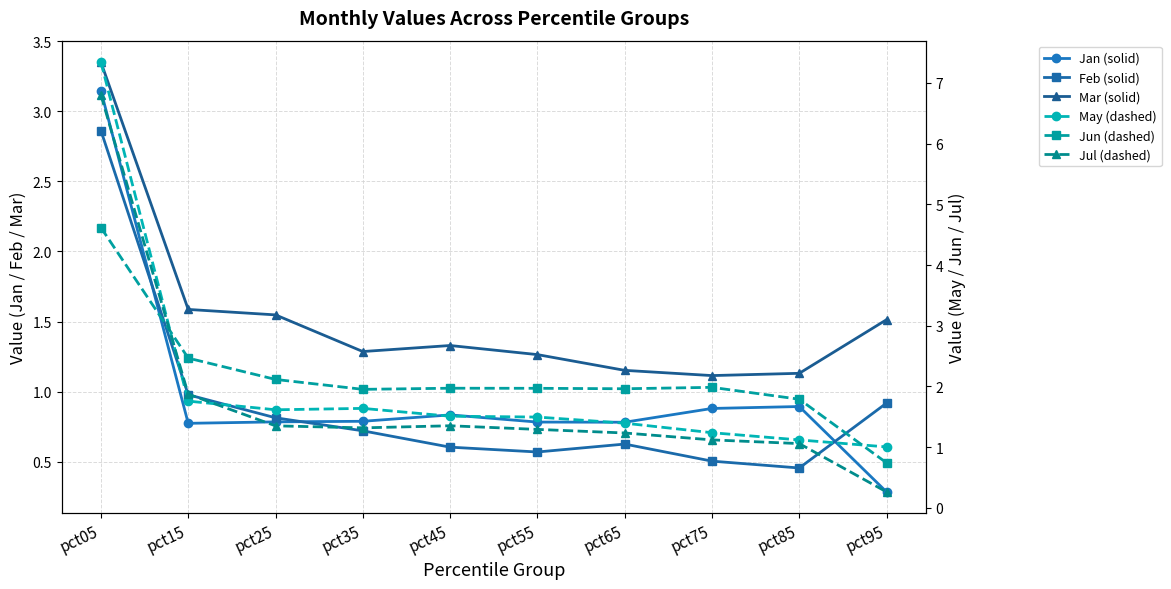

How many data points does each series have?

10